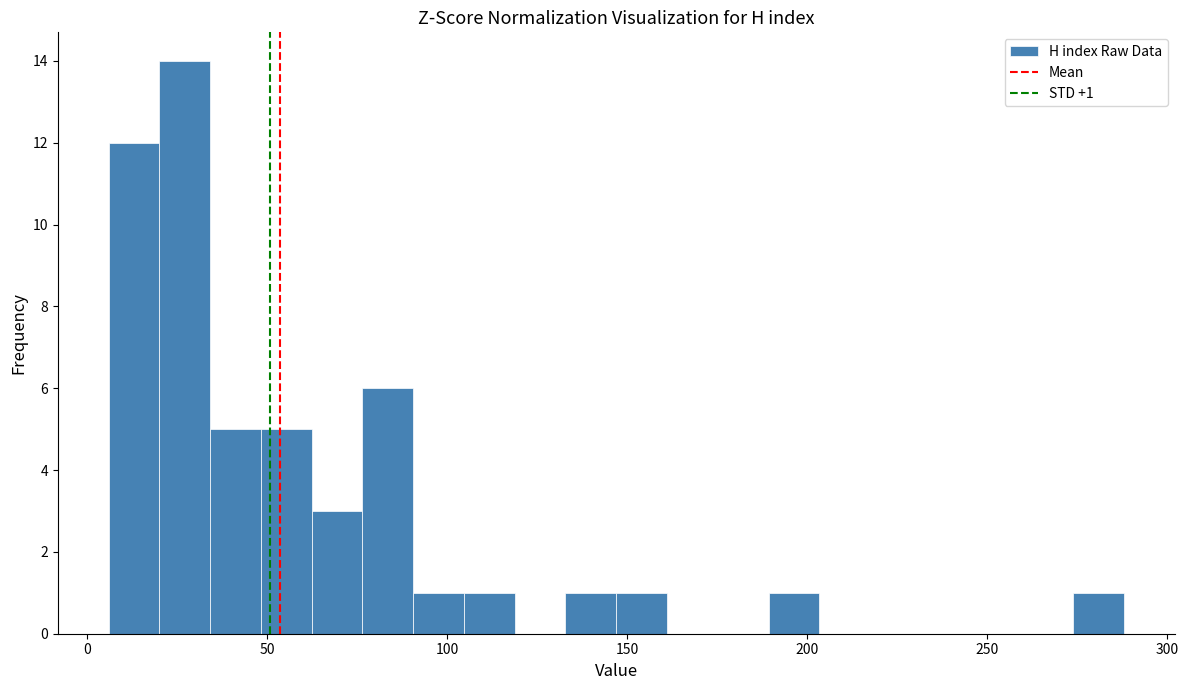

Around what value on the x-axis is the tallest bar? Give the approximate position of its centre, as read against the axis.

25